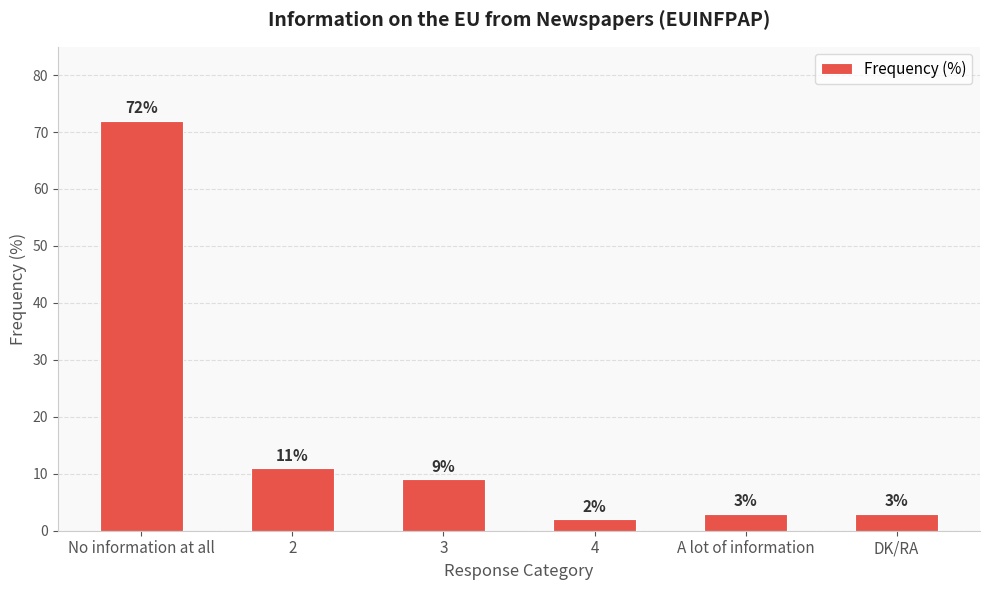

What is the label of the 4th bar from the right?

3